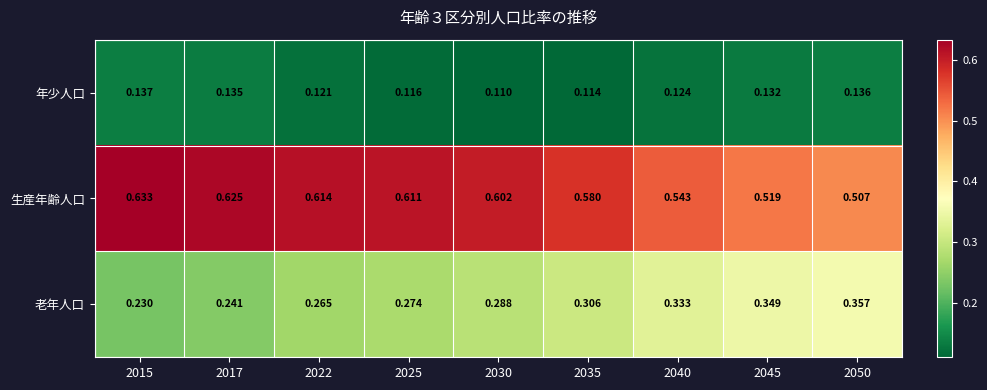

Which series changed the most between 2015 and 2035?

老年人口